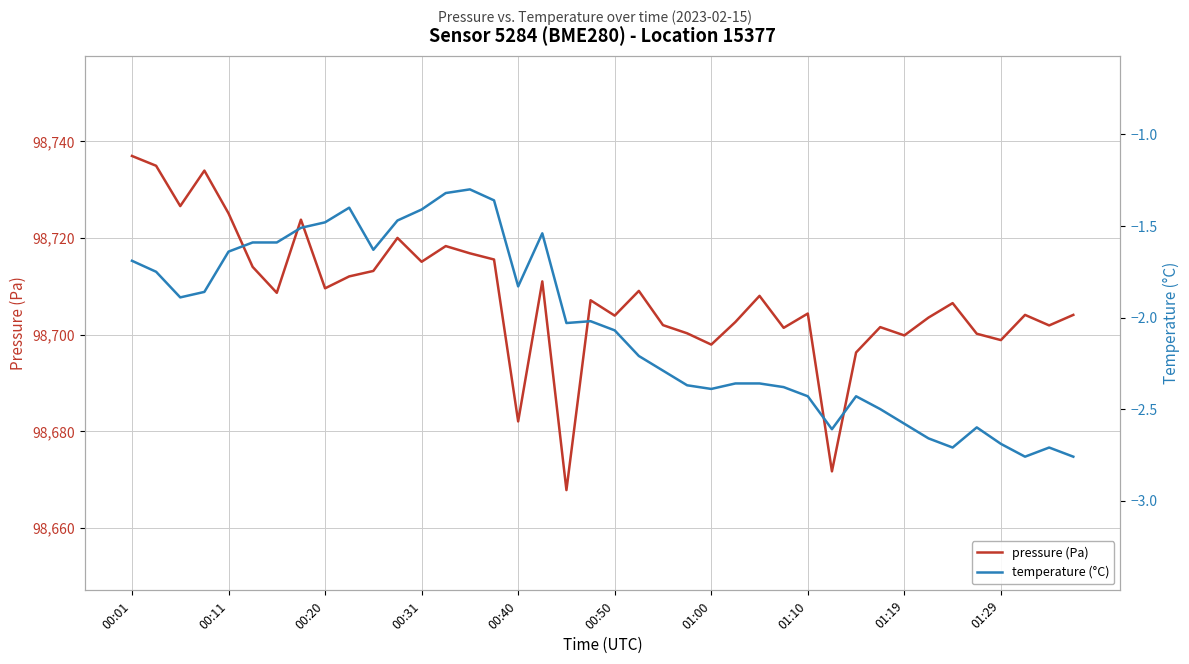

Reading right to left, what are all the values shown in this chart?

pressure (Pa): 98704.1	98701.9	98704.1	98698.8	98700.2	98706.5	98703.5	98699.8	98701.5	98696.3	98671.7	98704.3	98701.4	98708.0	98702.6	98697.9	98700.2	98701.9	98709.0	98703.9	98707.1	98667.8	98711.0	98682.0	98715.5	98716.8	98718.3	98715.1	98720.0	98713.2	98712.0	98709.6	98723.8	98708.6	98714.0	98725.1	98733.9	98726.6	98734.9	98737.0
temperature (°C): -2.8	-2.7	-2.8	-2.7	-2.6	-2.7	-2.7	-2.6	-2.5	-2.4	-2.6	-2.4	-2.4	-2.4	-2.4	-2.4	-2.4	-2.3	-2.2	-2.1	-2.0	-2.0	-1.5	-1.8	-1.4	-1.3	-1.3	-1.4	-1.5	-1.6	-1.4	-1.5	-1.5	-1.6	-1.6	-1.6	-1.9	-1.9	-1.8	-1.7